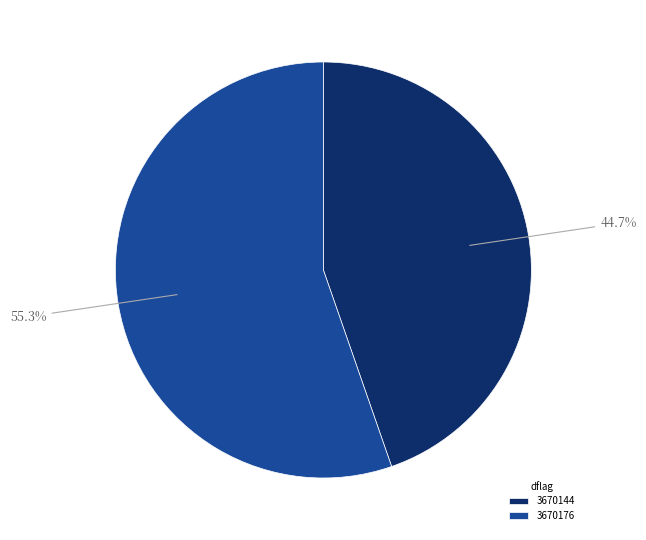

What is the smallest slice in the pie chart?

3670144